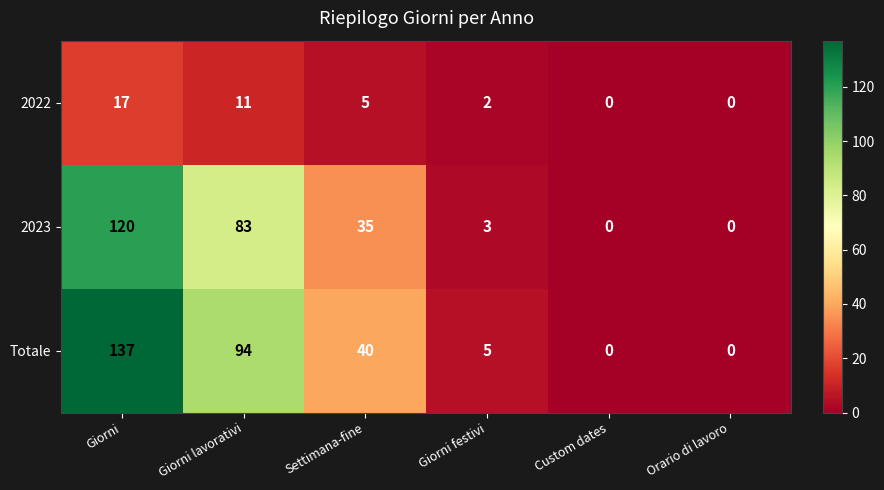

The Totale series shows 40 at Settimana-fine. True or false?

True